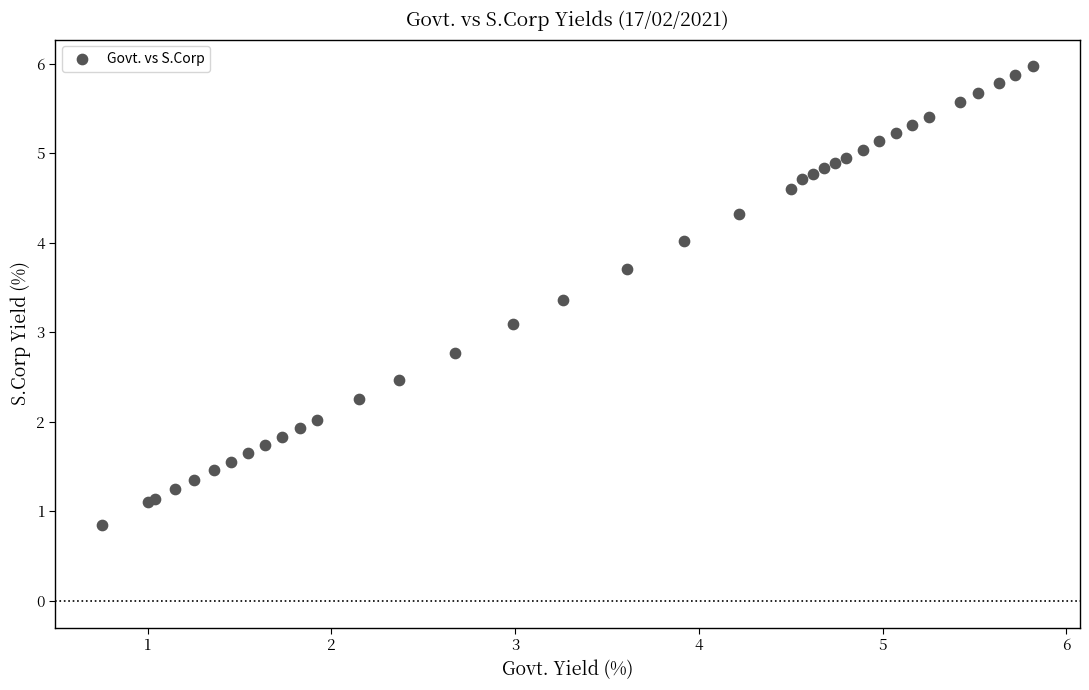

What Y value in the scatter plot is closest to 3?

3.1